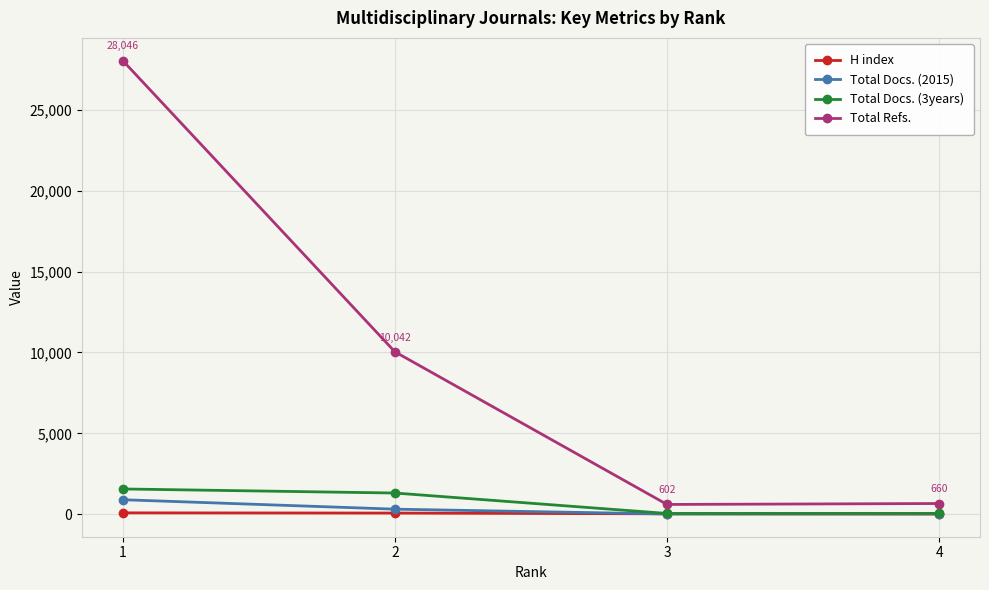

Which series has the widest spread of values?

Total Refs.